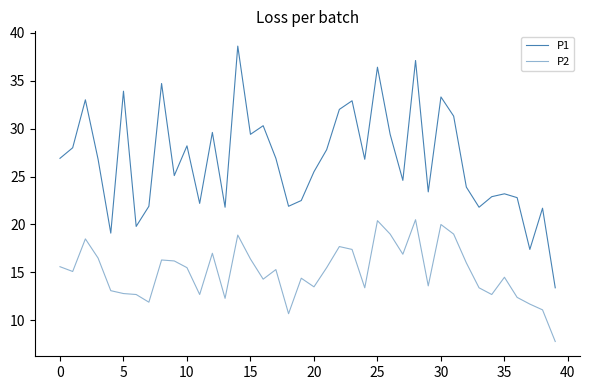

How many lines are shown in the chart?

2